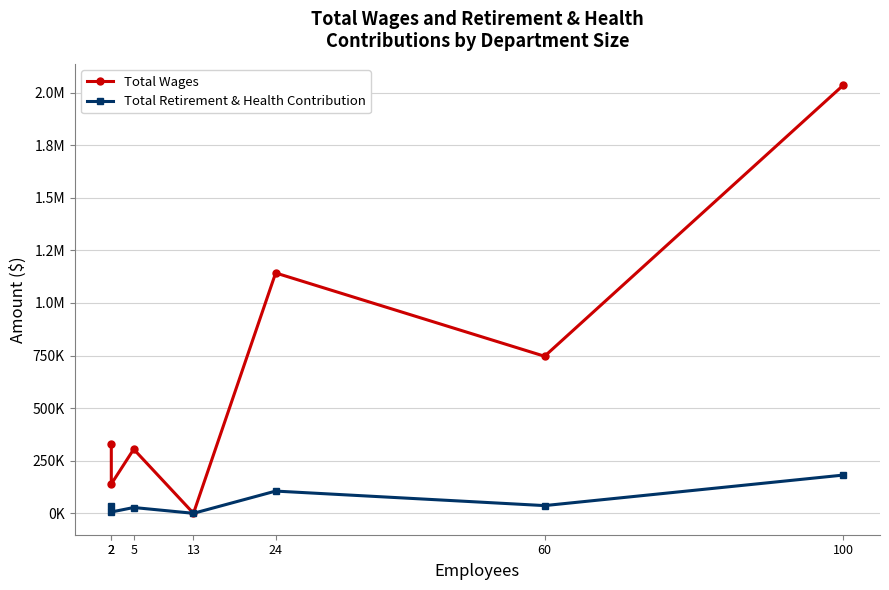

Reading left to right, extract all data points from this chart.

Total Wages: 331655	139271	304732	0	1142518	746568	2035624
Total Retirement & Health Contribution: 34974	6277	27557	0	105671	36656	181813